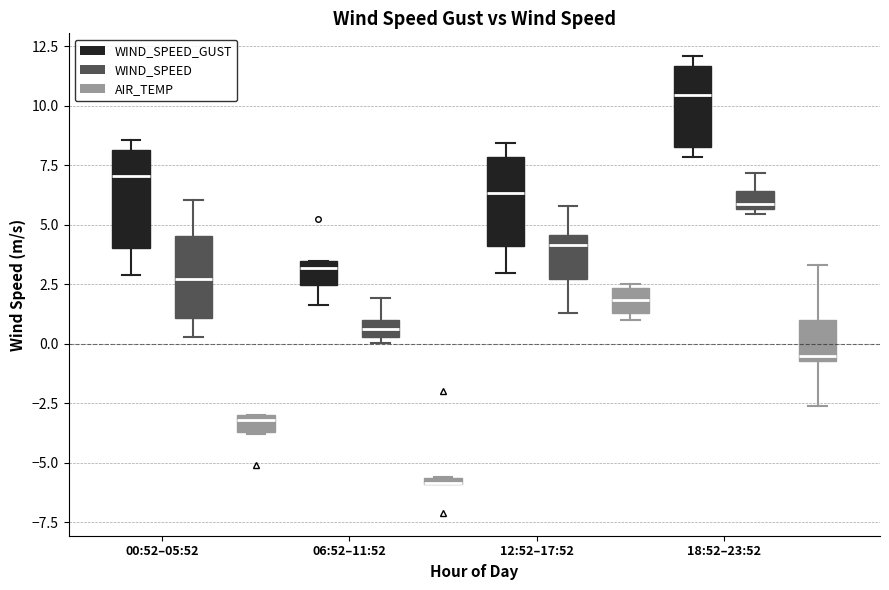

Where is the lower edge of the box for 06:52–11:52 (WIND_SPEED) on the y-axis? The values are not printed on the chart, so give them approximately, as read against the axis.

0.5